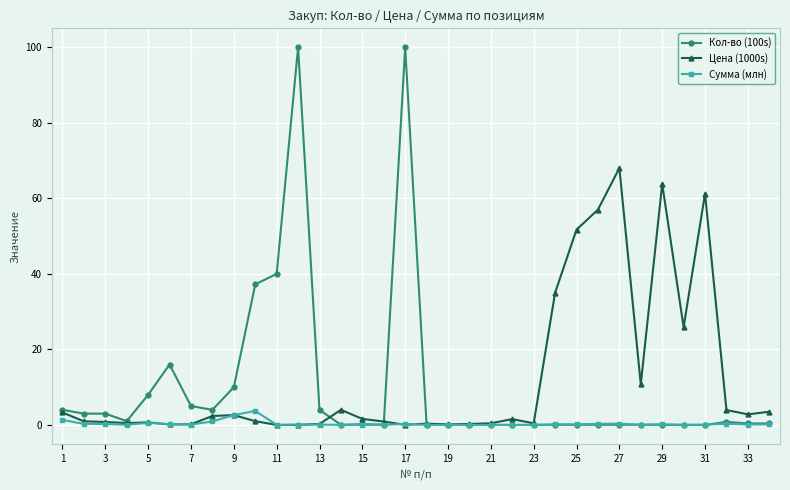

Which series has the largest total across all categories?

Цена (1000s)